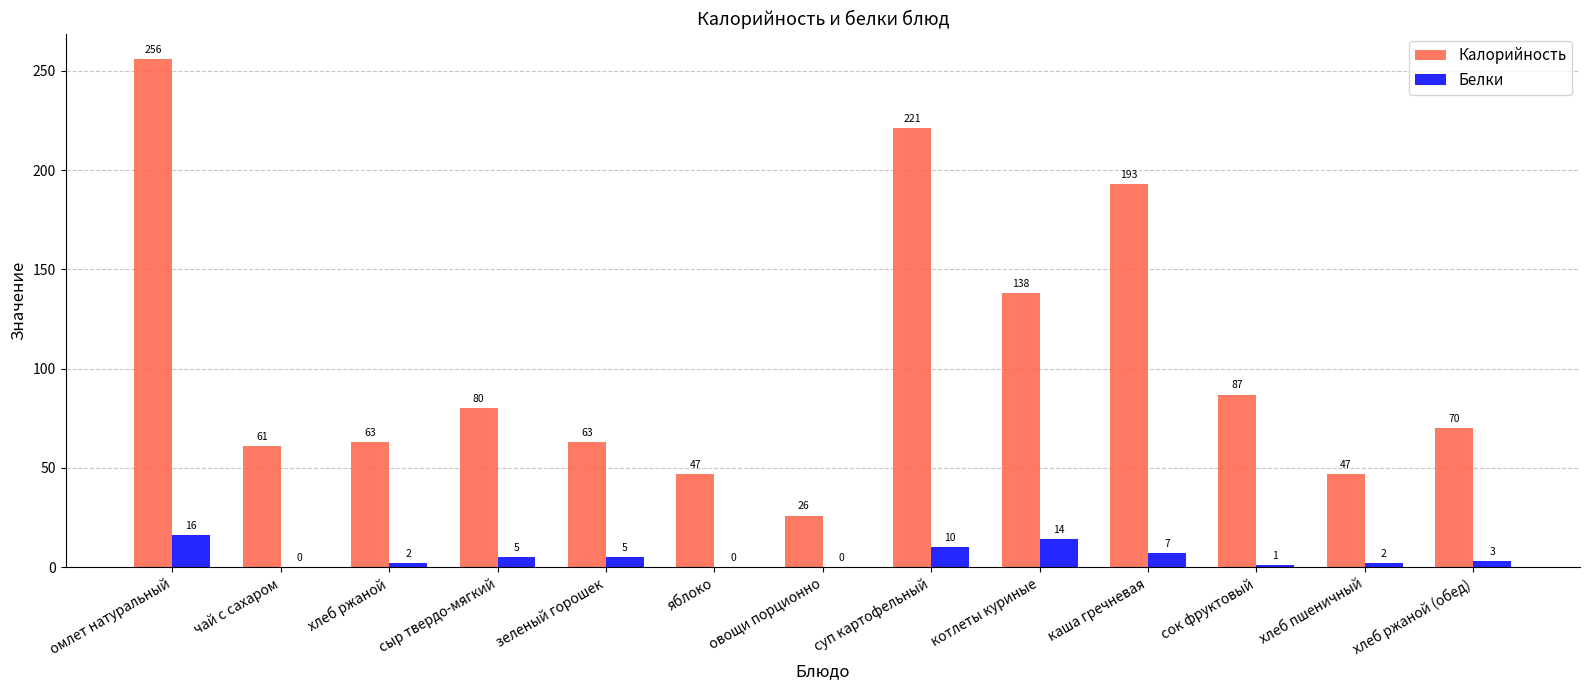

True or false: Калорийность has a value of 77 at хлеб пшеничный.

False